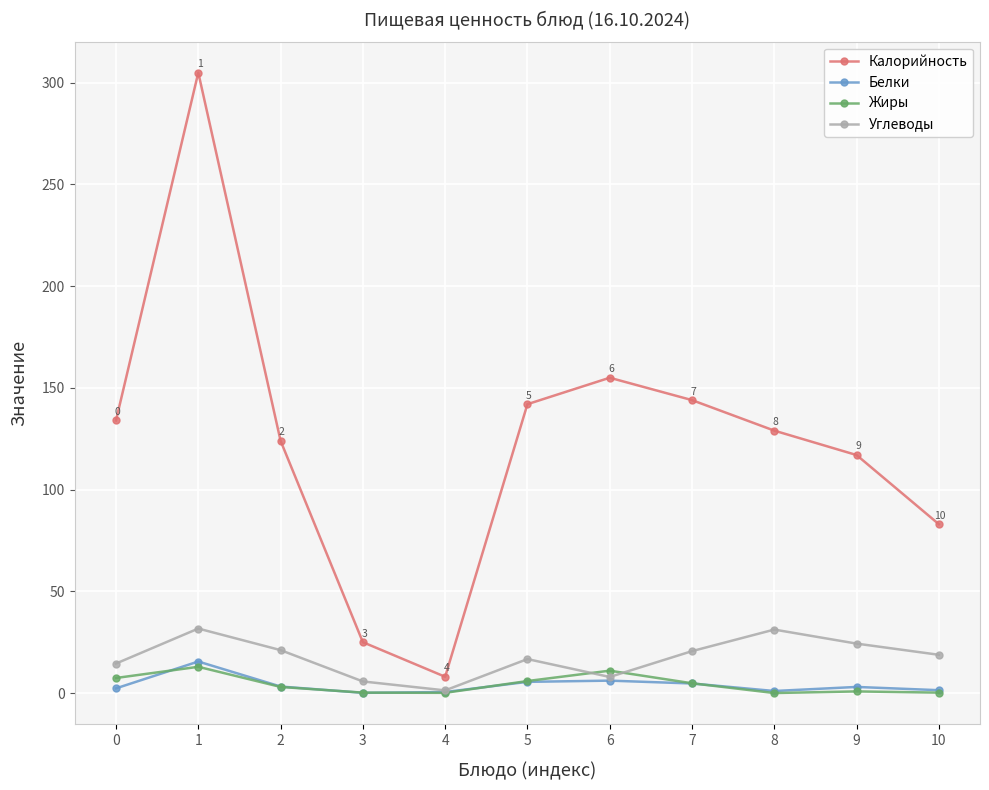

Where is the first local minimum for Калорийность?

4